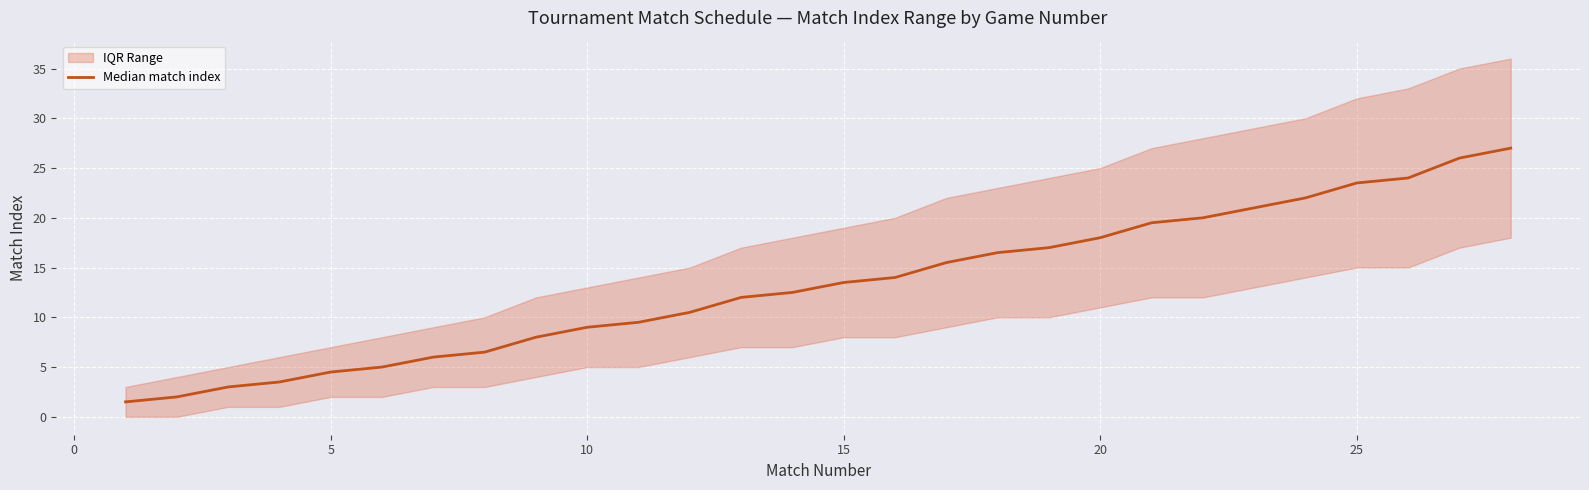

True or false: the data has more than 1 interior local peaks.

False